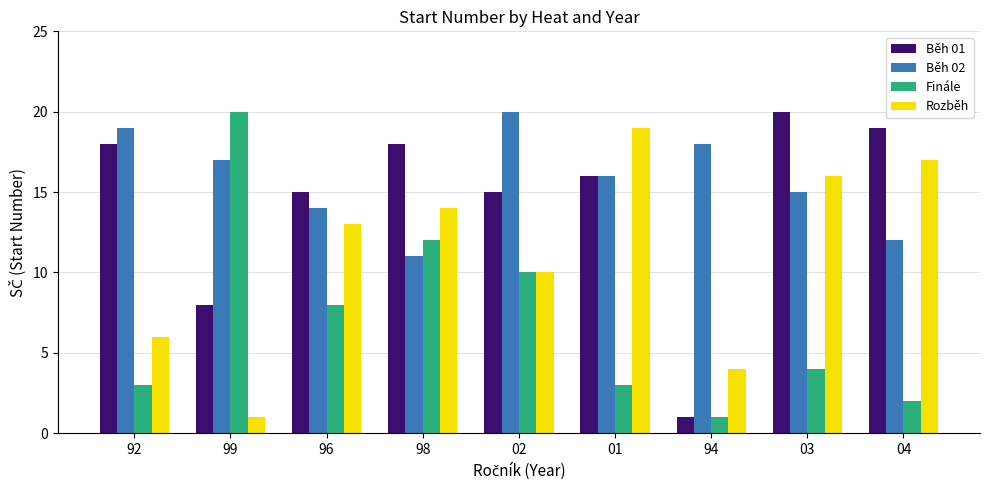

Which series has the largest total across all categories?

Běh 02